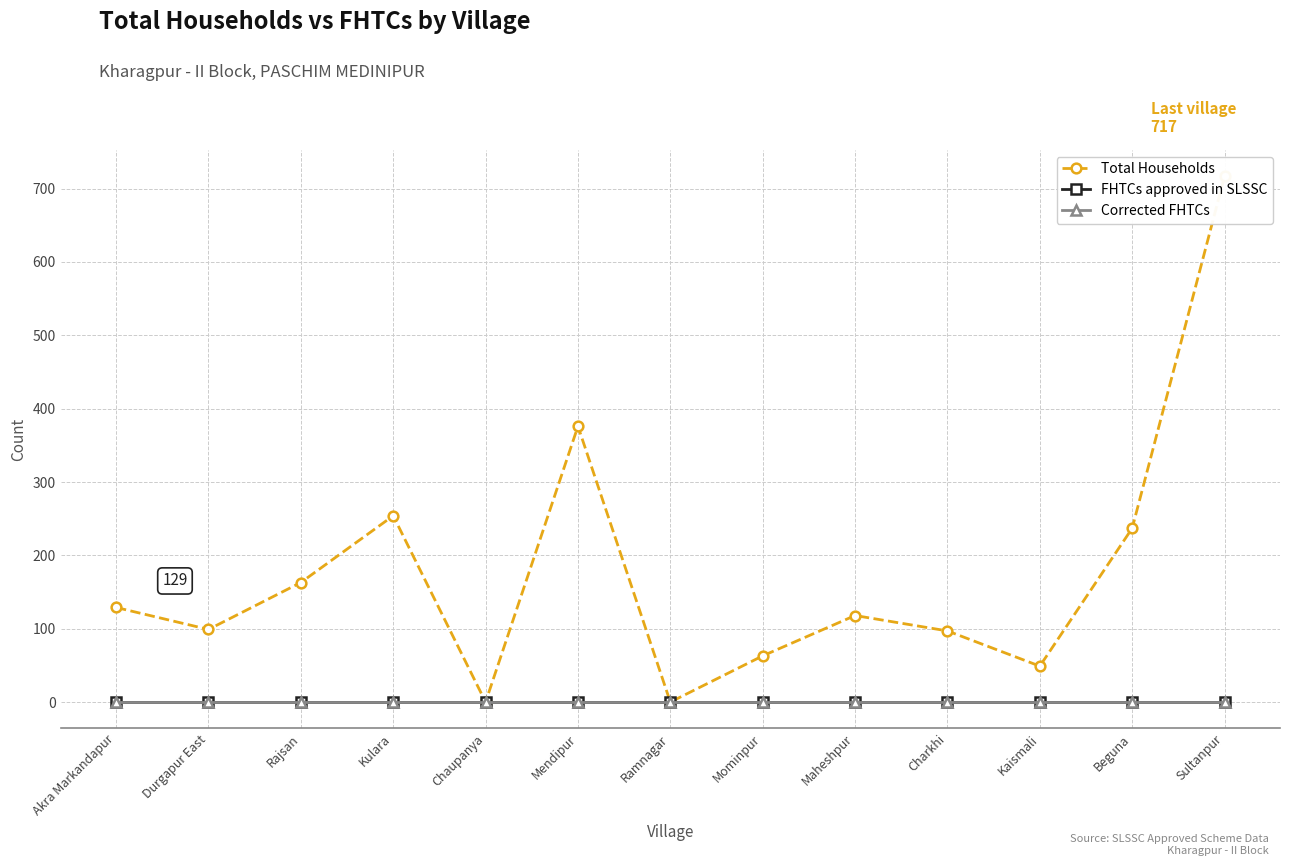

Is it true that Corrected FHTCs equals 0 at Mendipur?

True